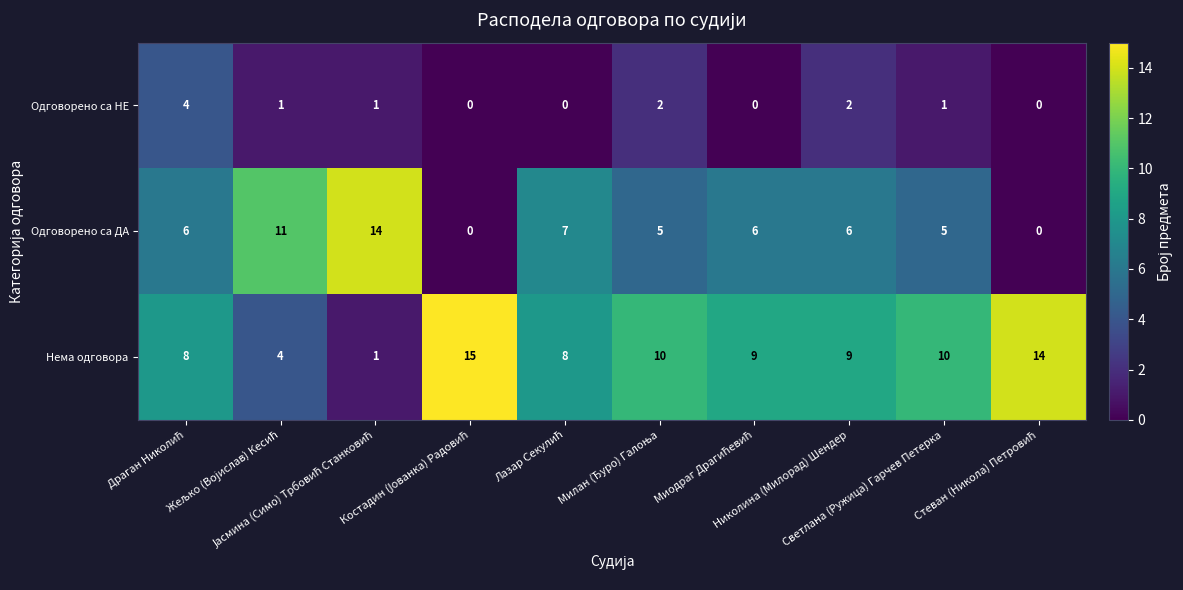

Count the Одговорено са НЕ values in the range 0 to 2.

9